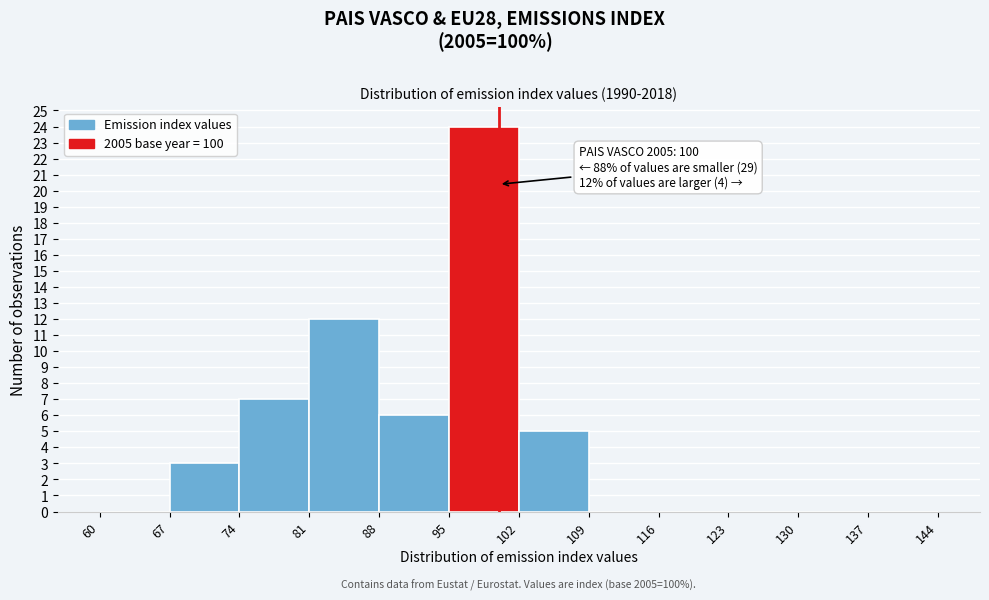

Which range on the x-axis has the tallest bar?

95 to 102